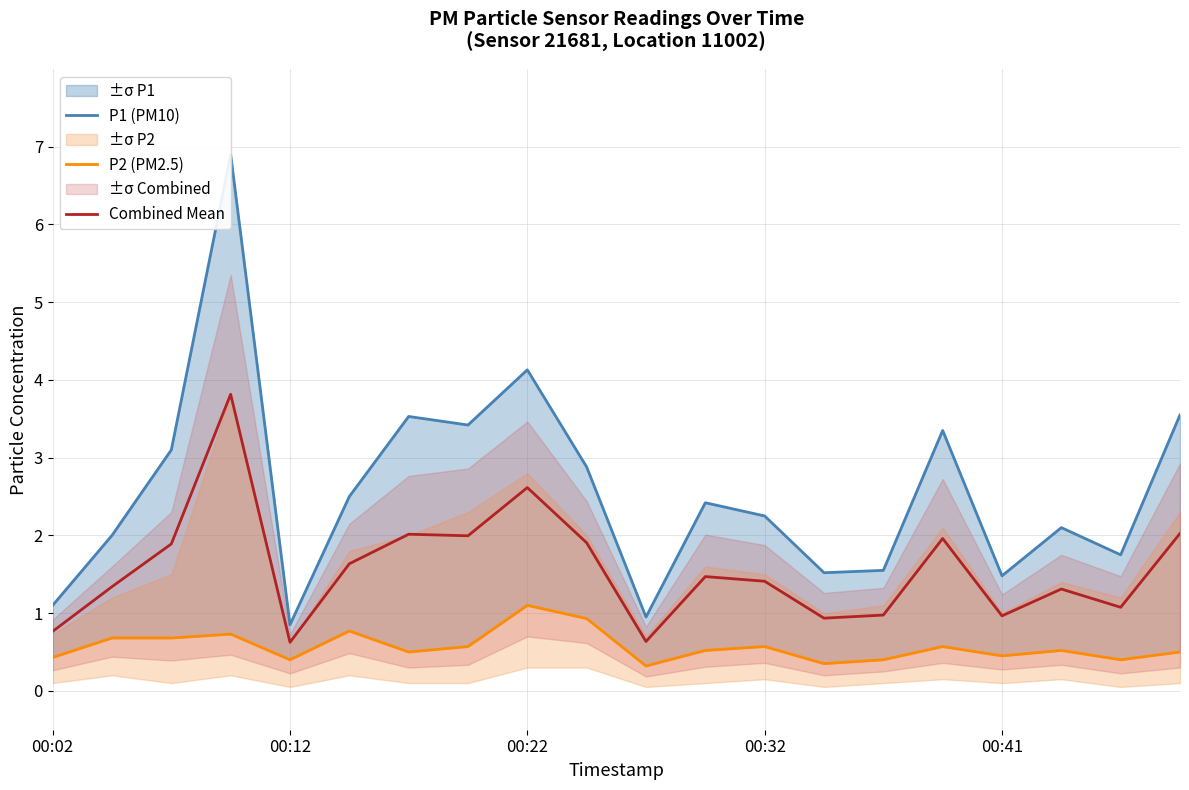

Reading left to right, what are all the values shown in this chart?

P1 (PM10): 1.1	2.0	3.1	6.9	0.8	2.5	3.5	3.4	4.1	2.9	0.9	2.4	2.2	1.5	1.6	3.4	1.5	2.1	1.8	3.5
P2 (PM2.5): 0.4	0.7	0.7	0.7	0.4	0.8	0.5	0.6	1.1	0.9	0.3	0.5	0.6	0.3	0.4	0.6	0.5	0.5	0.4	0.5
Combined Mean: 0.8	1.3	1.9	3.8	0.6	1.6	2.0	2.0	2.6	1.9	0.6	1.5	1.4	0.9	1.0	2.0	1.0	1.3	1.1	2.0